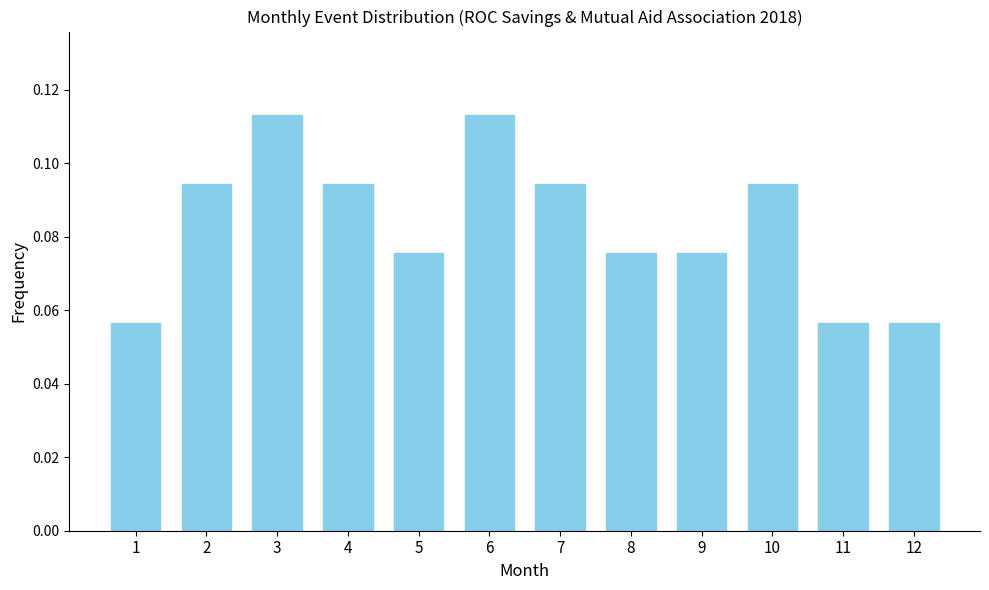

The chart shows a value of 0.0 at 1. True or false?

False